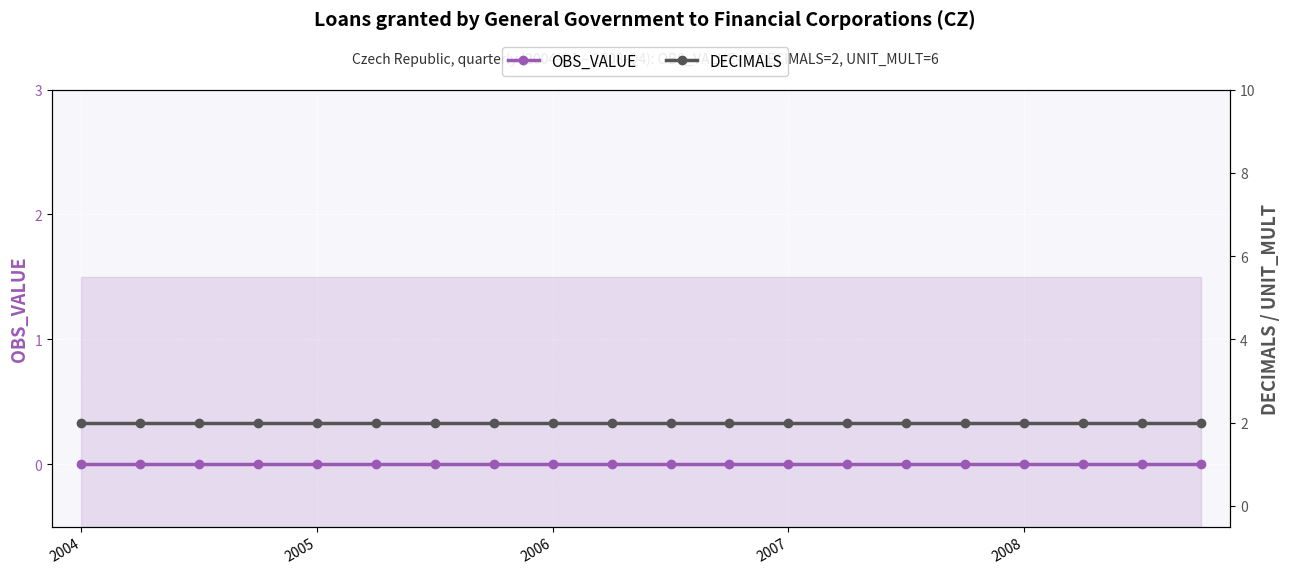

Rank the series at 9 from highest to lowest value.

DECIMALS, OBS_VALUE